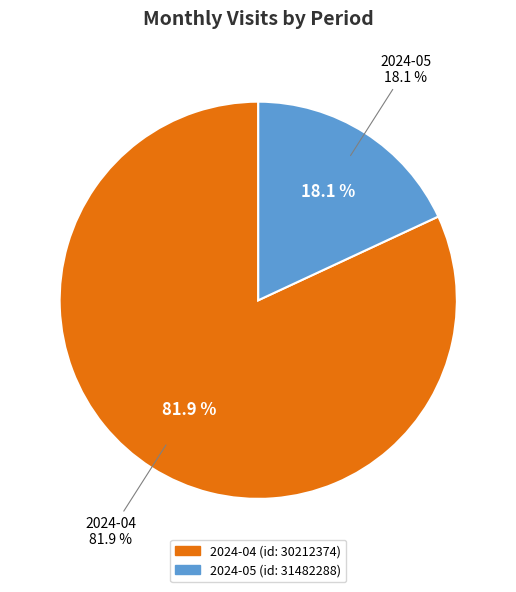

Which category accounts for the majority?

2024-04 (id: 30212374)